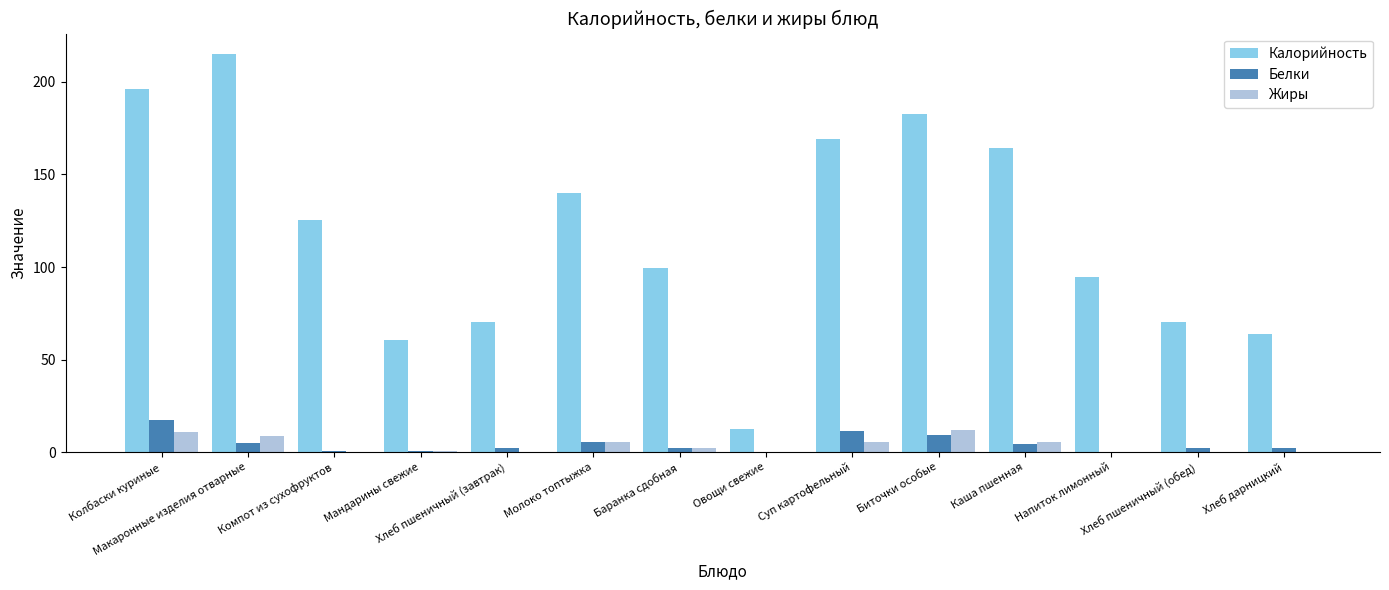

At which label does Белки first exceed 2?

Колбаски куриные